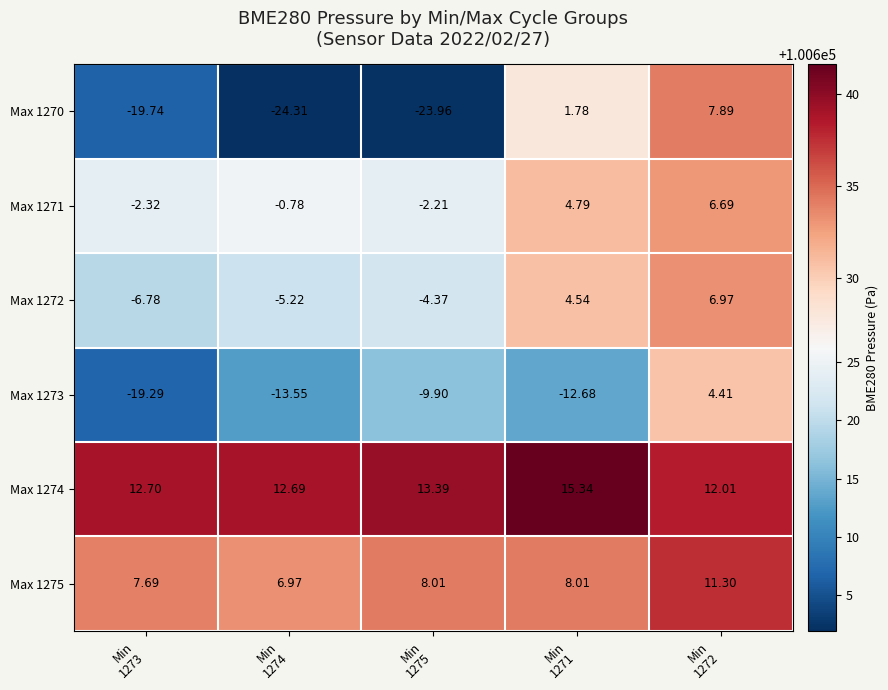

How many values in the Max 1275 series are below 8?

2